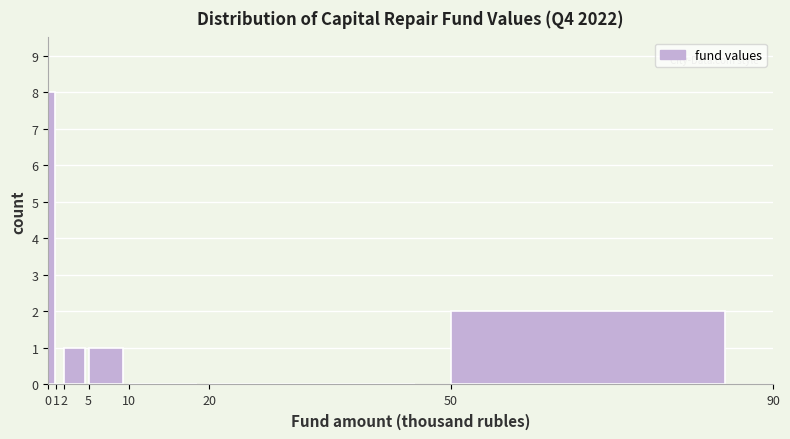

Reading left to right, transcribe this chart: for each bar, give the range it covers on the x-axis and its height. The values are not printed on the chart, so give them approximately, as read against the axis.

0 to 1: 8
1 to 2: 0
2 to 5: 1
5 to 10: 1
10 to 20: 0
20 to 50: 0
50 to 90: 2